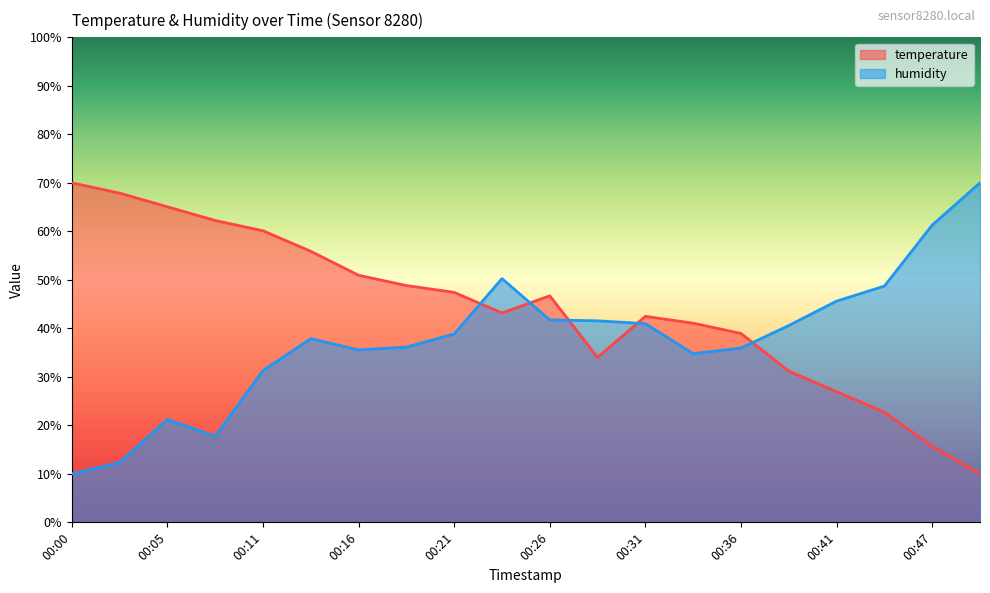

Which series changed the most between 00:05 and 00:16?

humidity